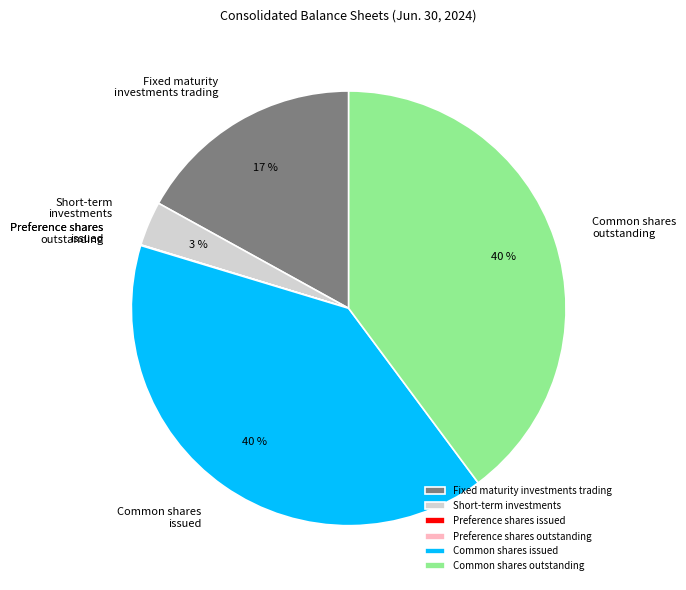

Which has a higher value, Fixed maturity investments trading or Short-term investments?

Fixed maturity investments trading